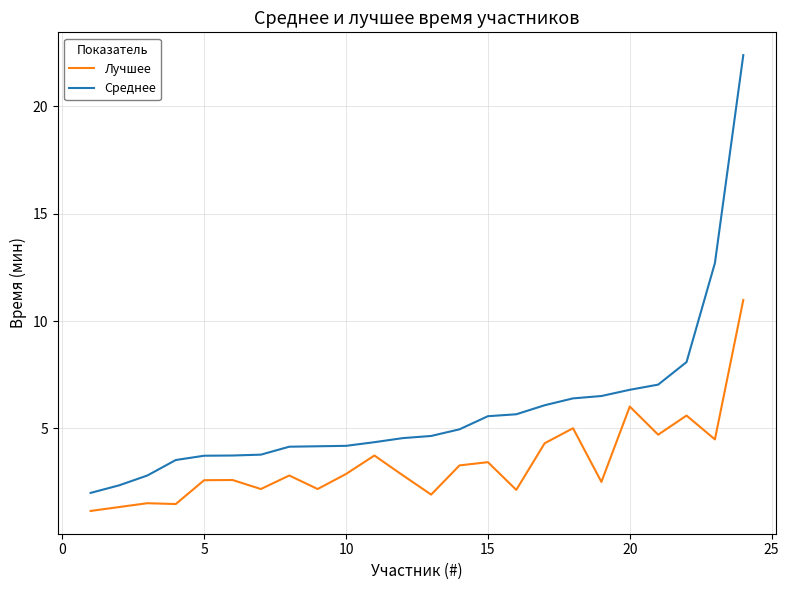

True or false: Лучшее and Среднее cross at least once.

False